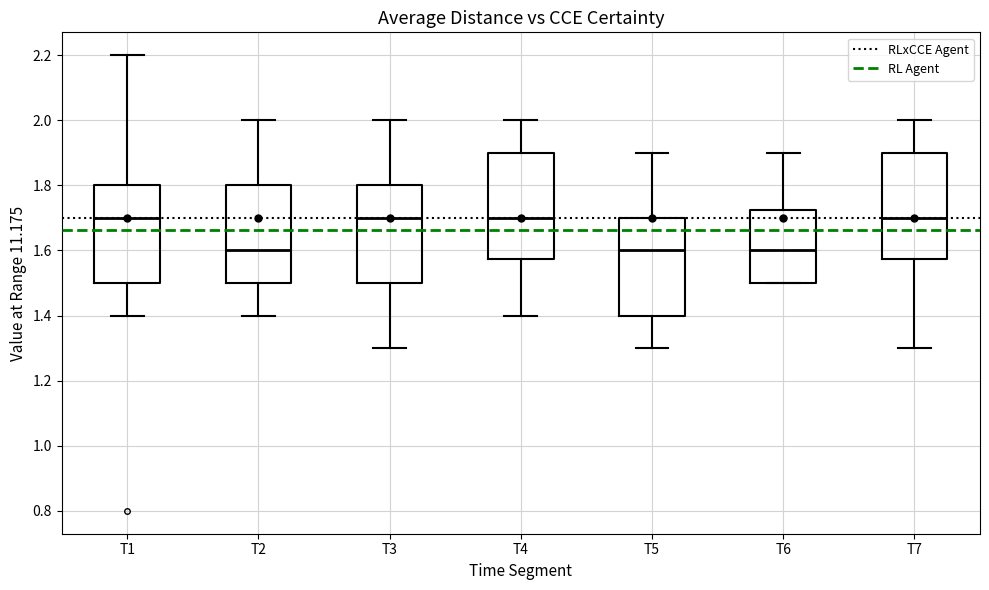

Reading left to right, transcribe this box plot: for each box, give where its median line is, the range the box spans, and where its two whiskers end, as read against the y-axis. The values are not printed on the chart, so give them approximately, as read against the axis.

T1: median 1.70, box 1.50 to 1.80, whiskers 1.40 to 2.20
T2: median 1.60, box 1.50 to 1.80, whiskers 1.40 to 2.00
T3: median 1.70, box 1.50 to 1.80, whiskers 1.30 to 2.00
T4: median 1.70, box 1.58 to 1.90, whiskers 1.40 to 2.00
T5: median 1.60, box 1.40 to 1.70, whiskers 1.30 to 1.90
T6: median 1.60, box 1.50 to 1.72, whiskers 1.50 to 1.90
T7: median 1.70, box 1.58 to 1.90, whiskers 1.30 to 2.00